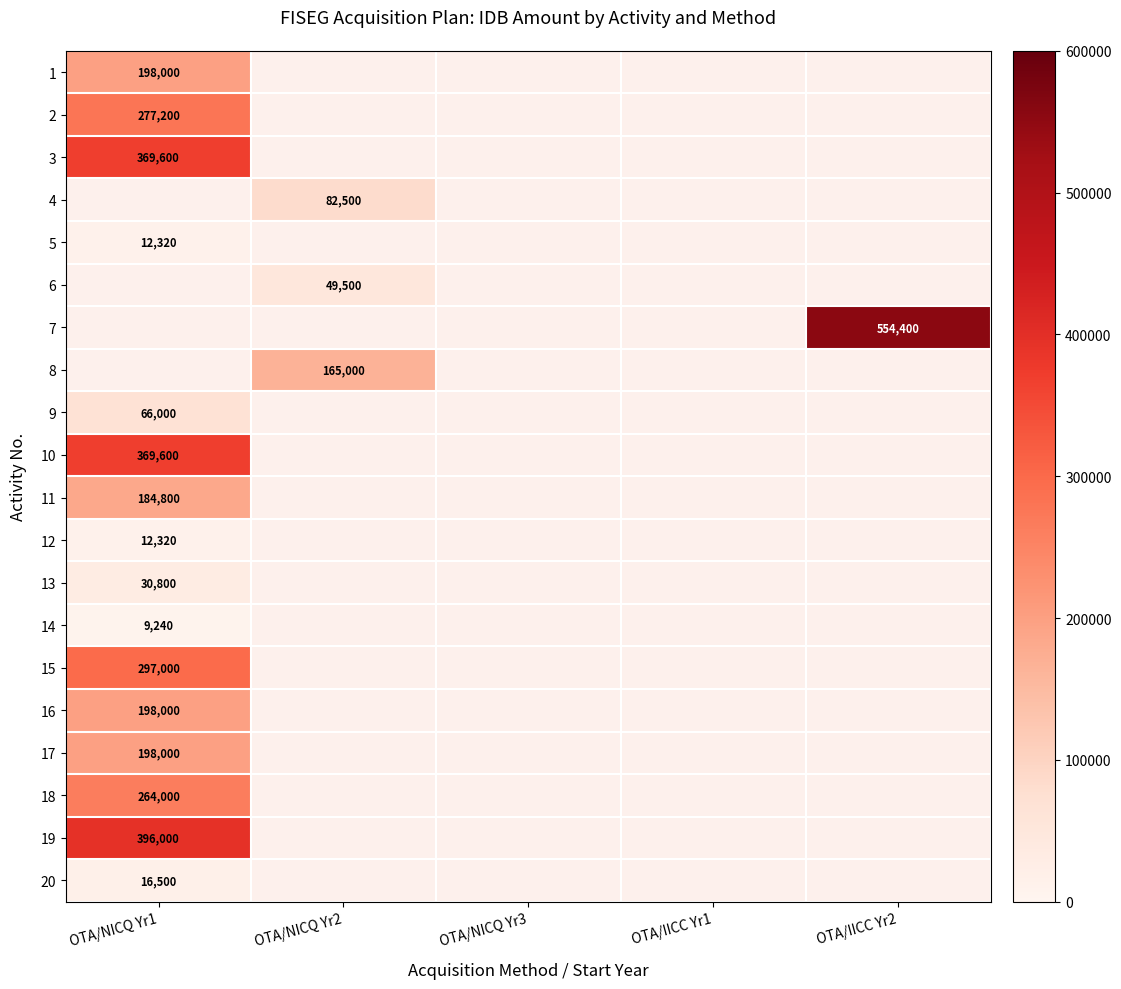

The 4 series shows 82500 at OTA/NICQ Yr2. True or false?

True